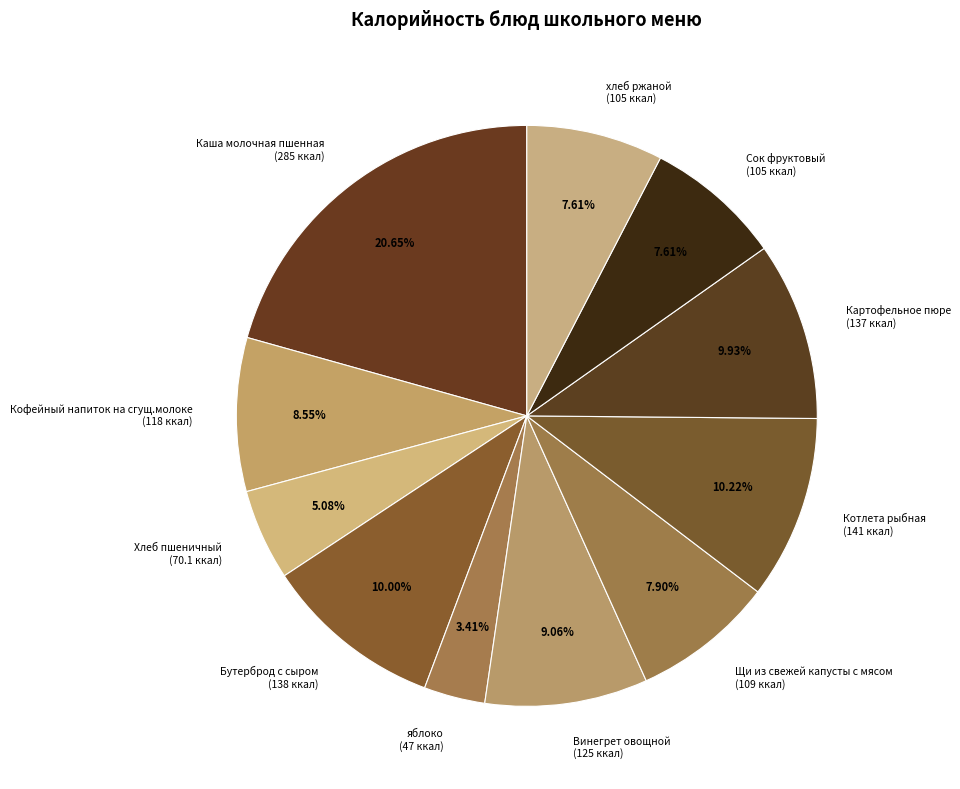

Is there a majority slice in this chart?

No